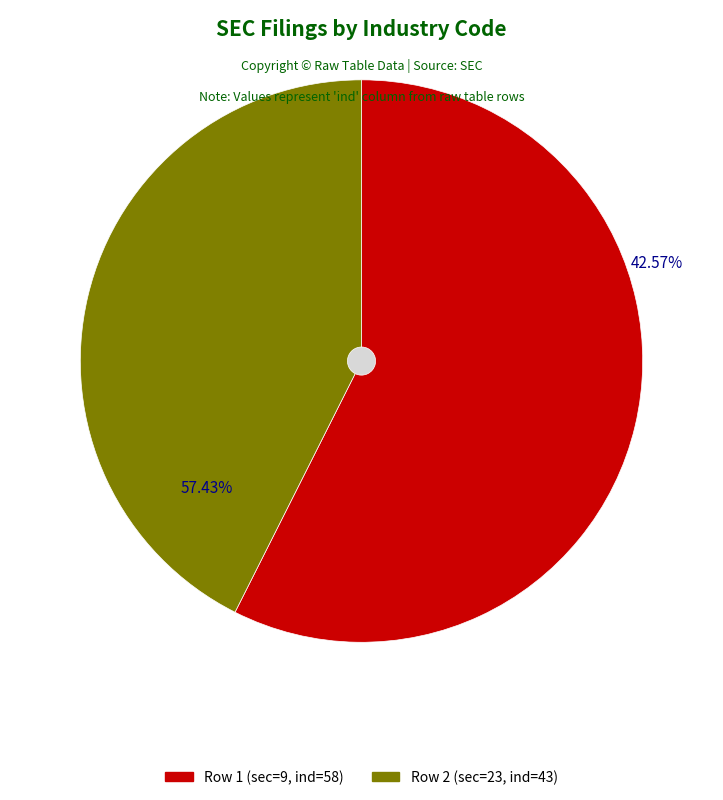

What portion of the pie excludes 9?

42.6%